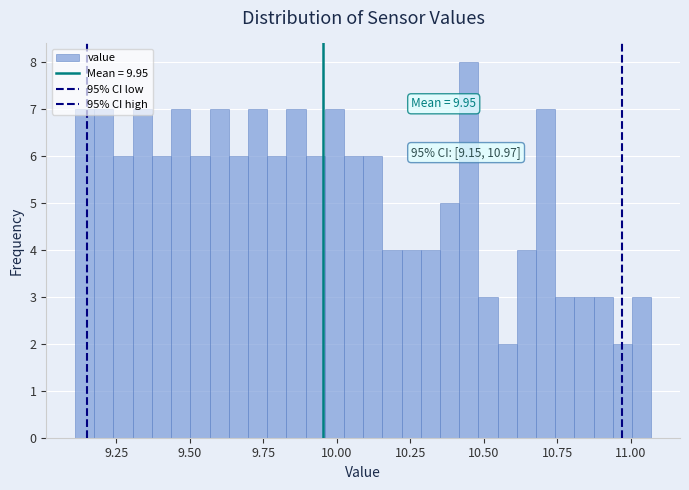

Around what value on the x-axis is the tallest bar? Give the approximate position of its centre, as read against the axis.

10.45